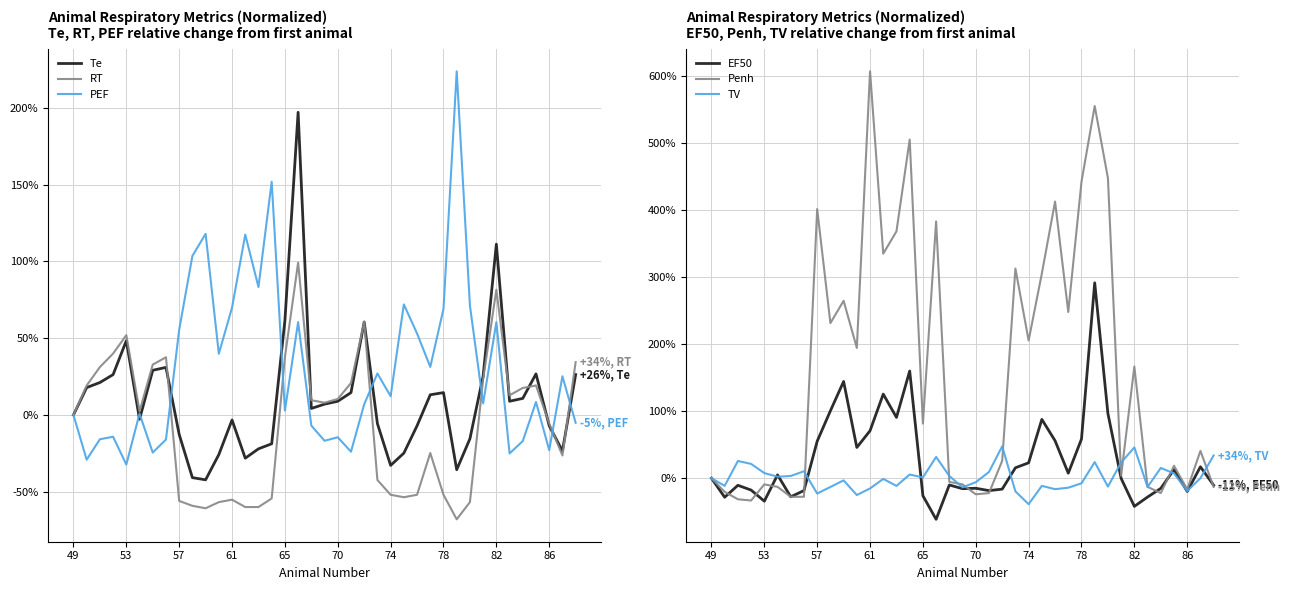

What is the label of the 1st point from the left?

49